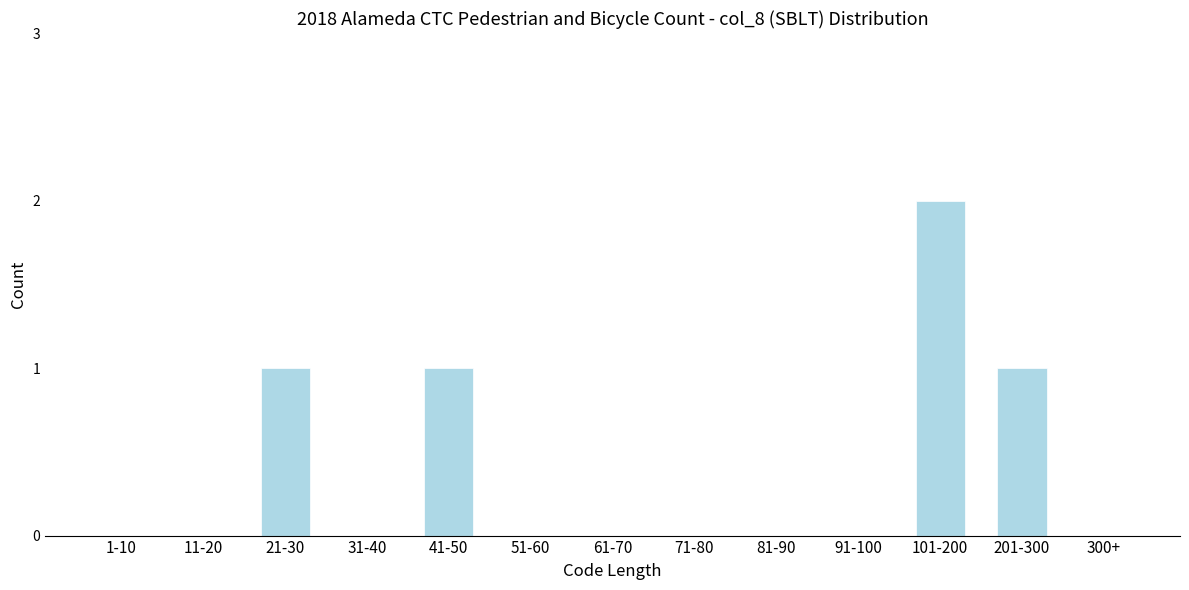

Reading left to right, list all the values displayed in this chart.

1-10=0	11-20=0	21-30=1	31-40=0	41-50=1	51-60=0	61-70=0	71-80=0	81-90=0	91-100=0	101-200=2	201-300=1	300+=0